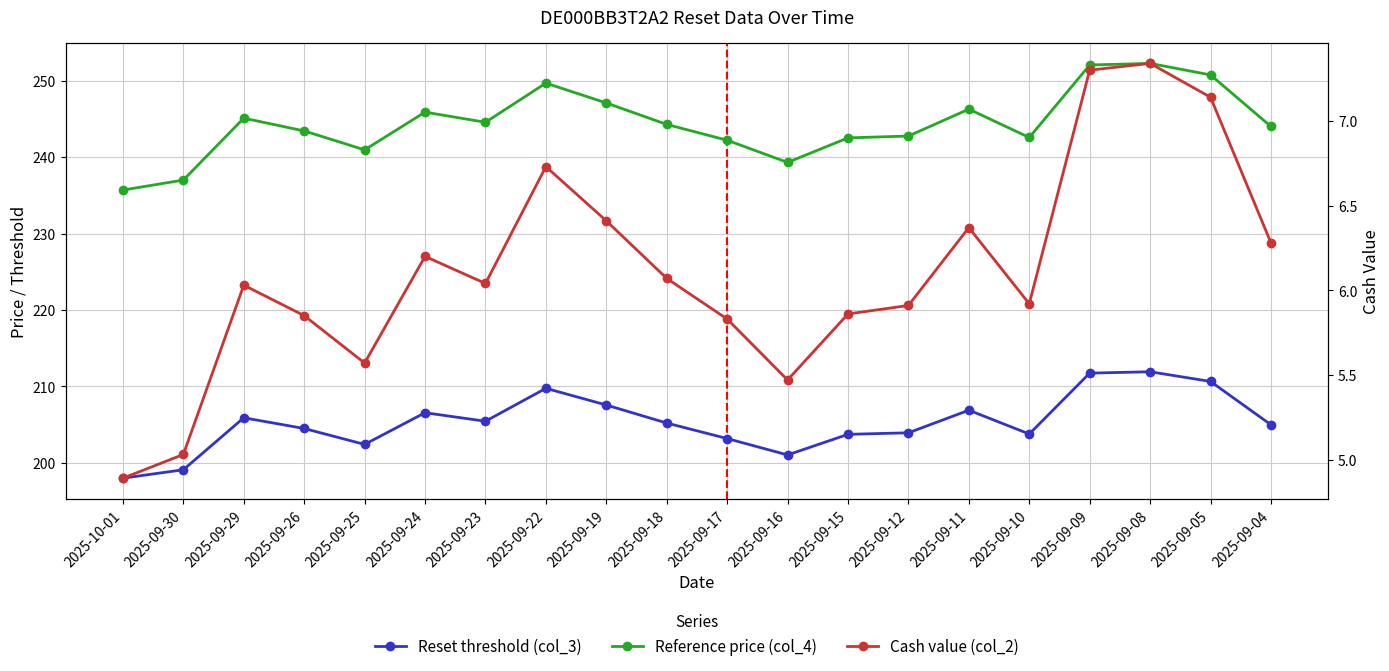

List the series in order of their peak value, highest first.

Reference price (col_4), Reset threshold (col_3), Cash value (col_2)